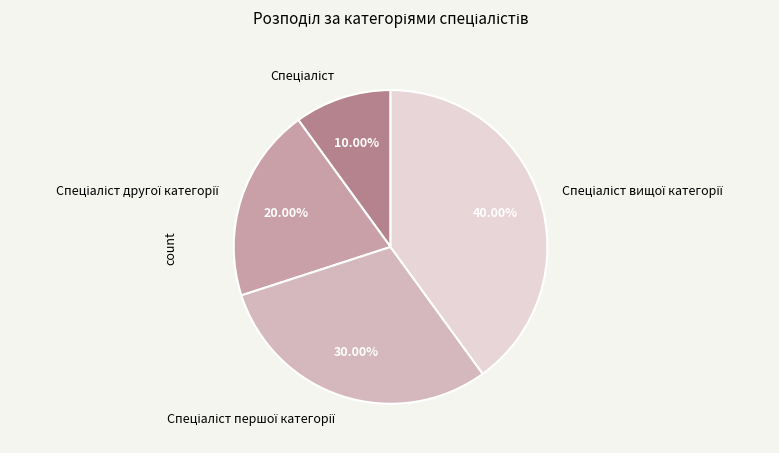

Is there a majority slice in this chart?

No